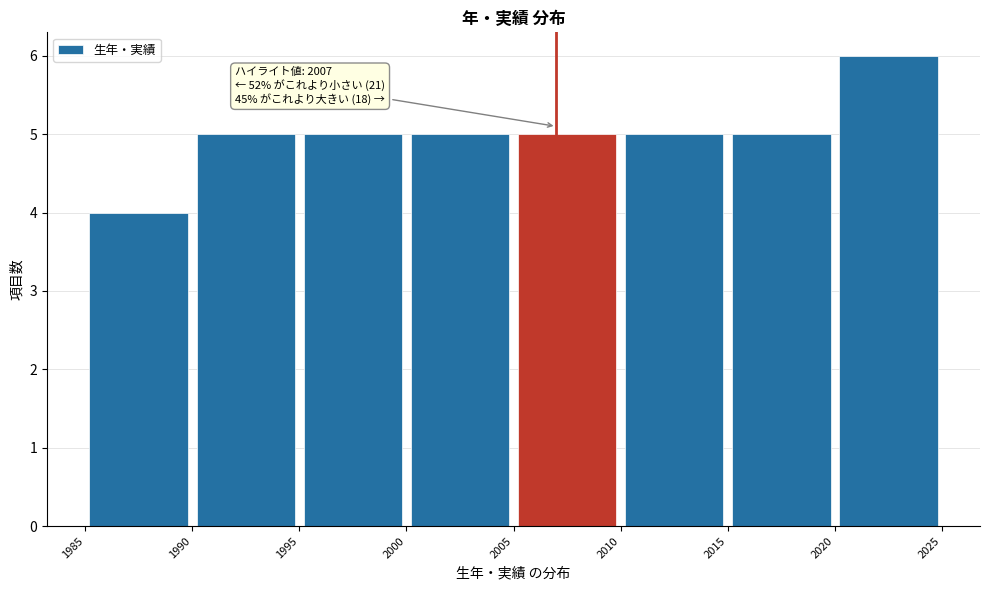

Over which range of the x-axis is the bar tallest?

2020 to 2025